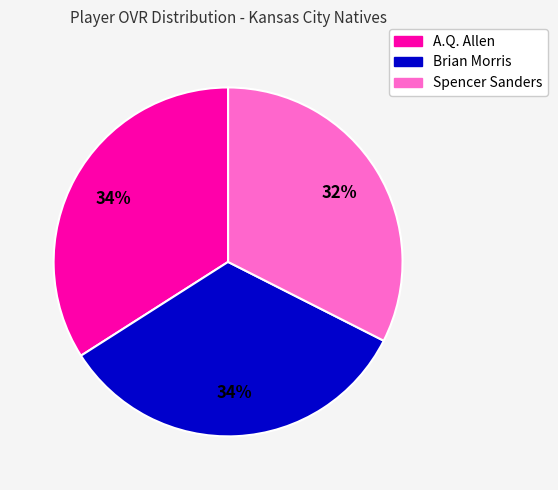

The Spencer Sanders slice represents 32% of the pie. True or false?

True